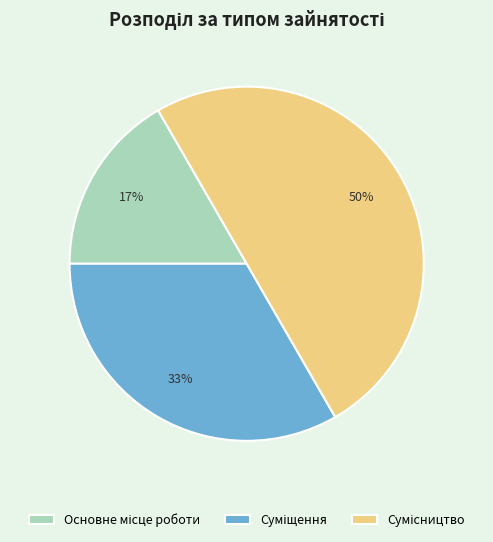

To the nearest percent, what is the average slice percentage?

33%